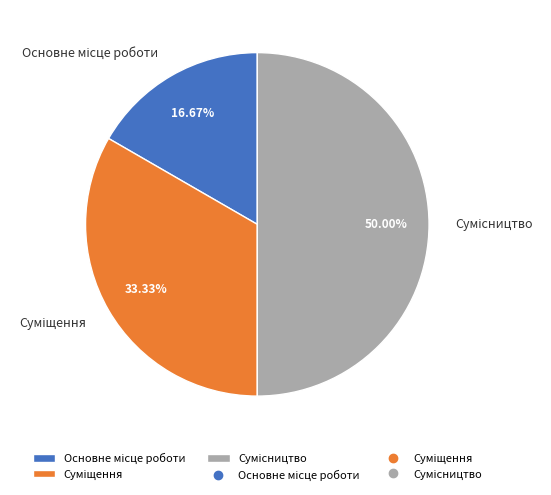

Count the number of slices in the pie.

3